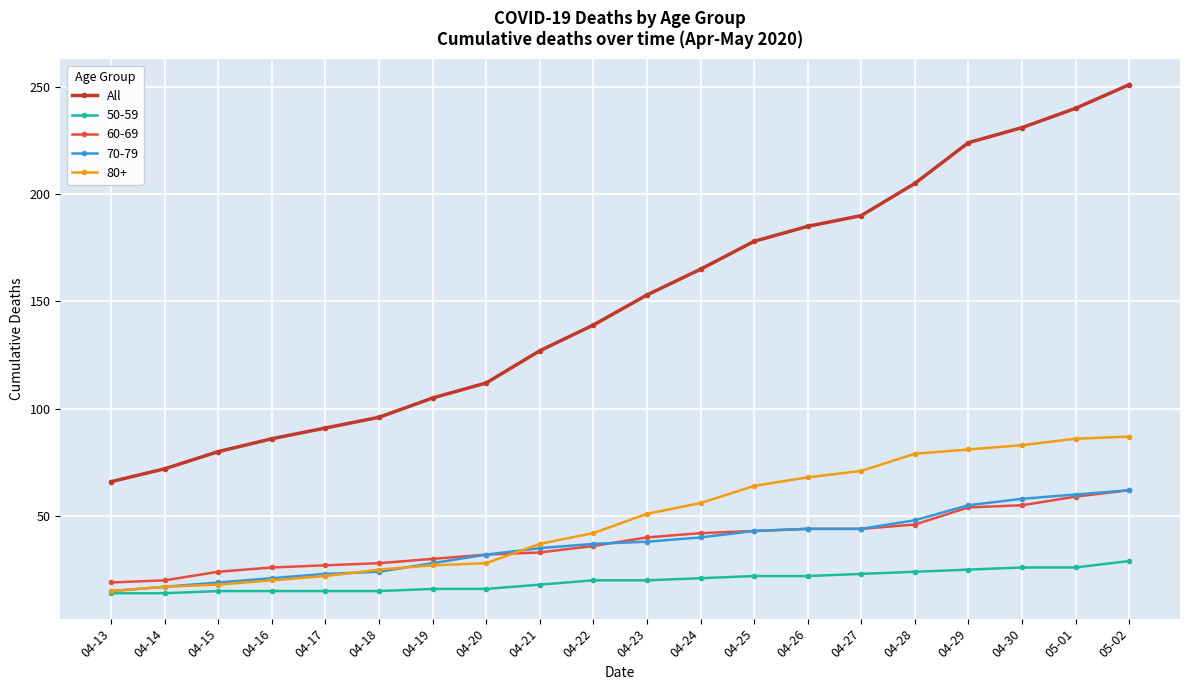

What position from the left is 04-22?

10